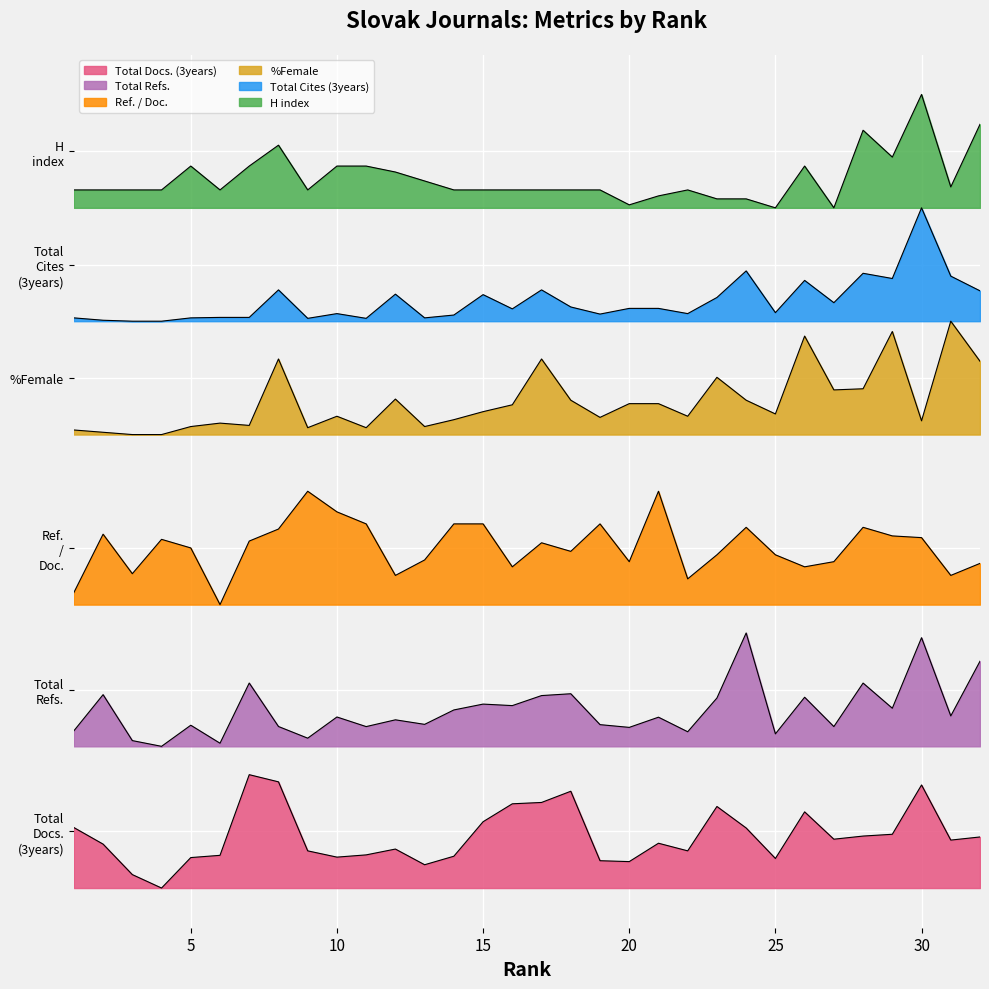

How many interior local peaks does the Total Refs. series have?

12